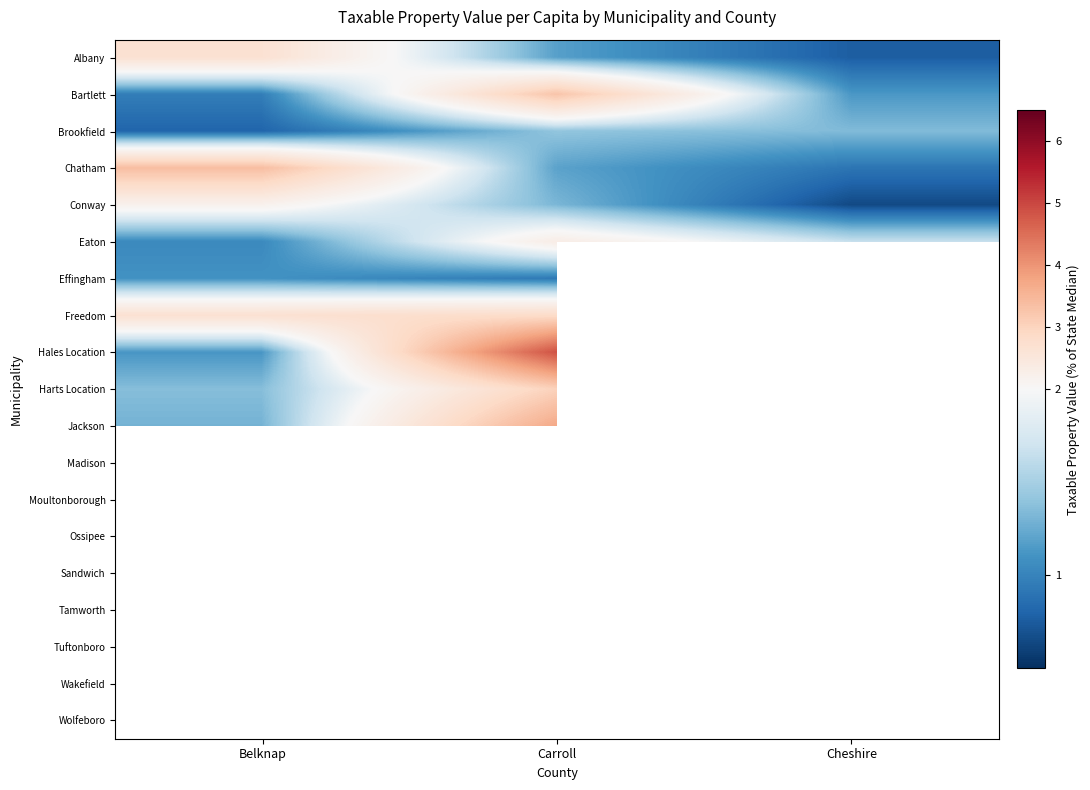

What is the maximum value shown in the chart?

6.1